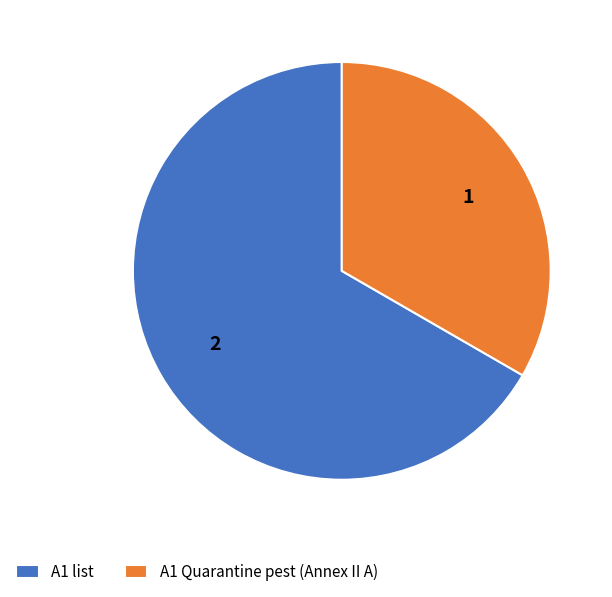

Does A1 list account for over 50% of the chart?

Yes